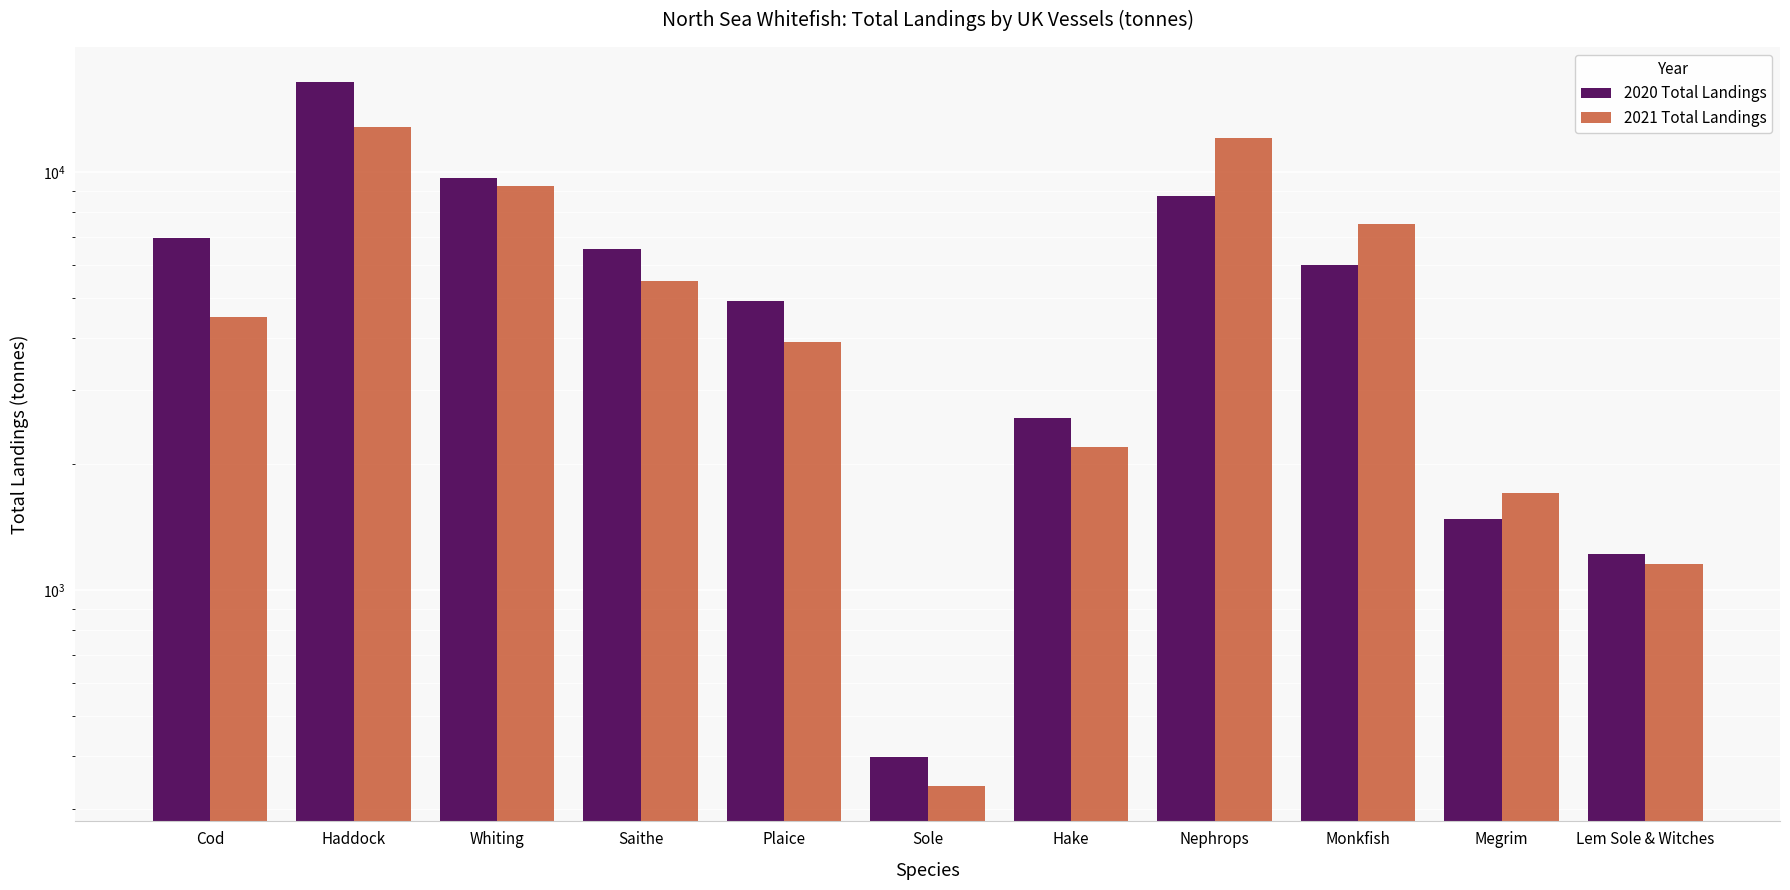

How many groups of bars are there?

11